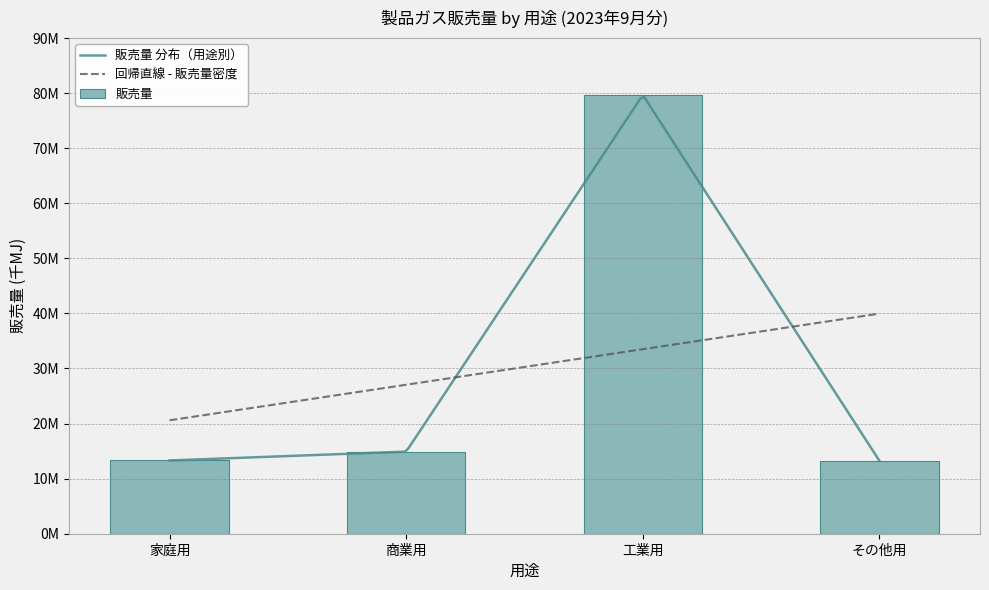

The value at 商業用 is 14907687. True or false?

True